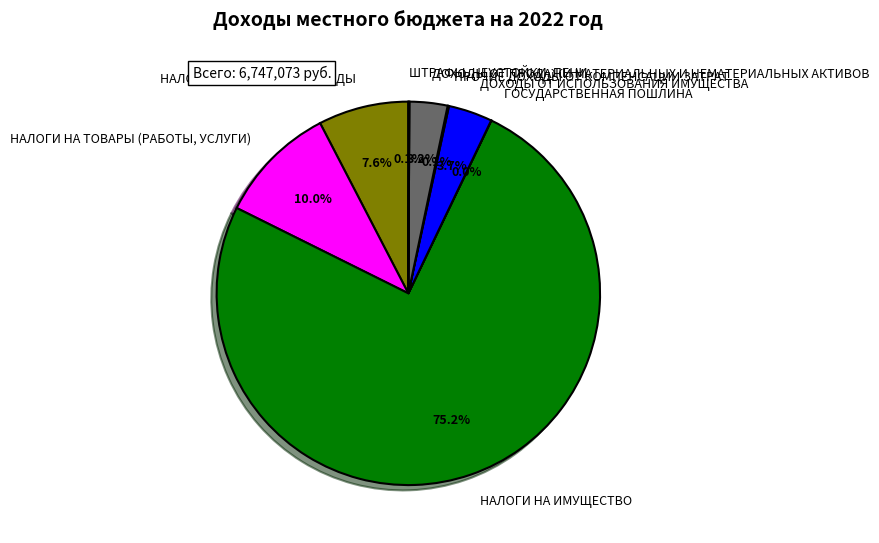

To the nearest percent, what is the average slice percentage?

12%